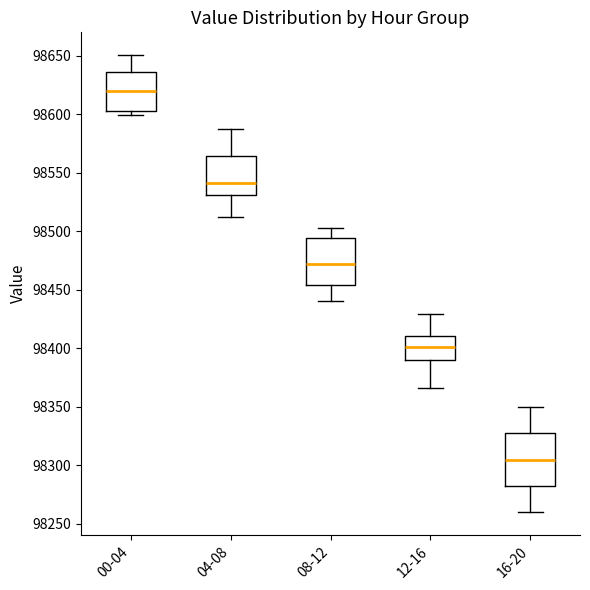

Which box's median line is the lowest?

16-20